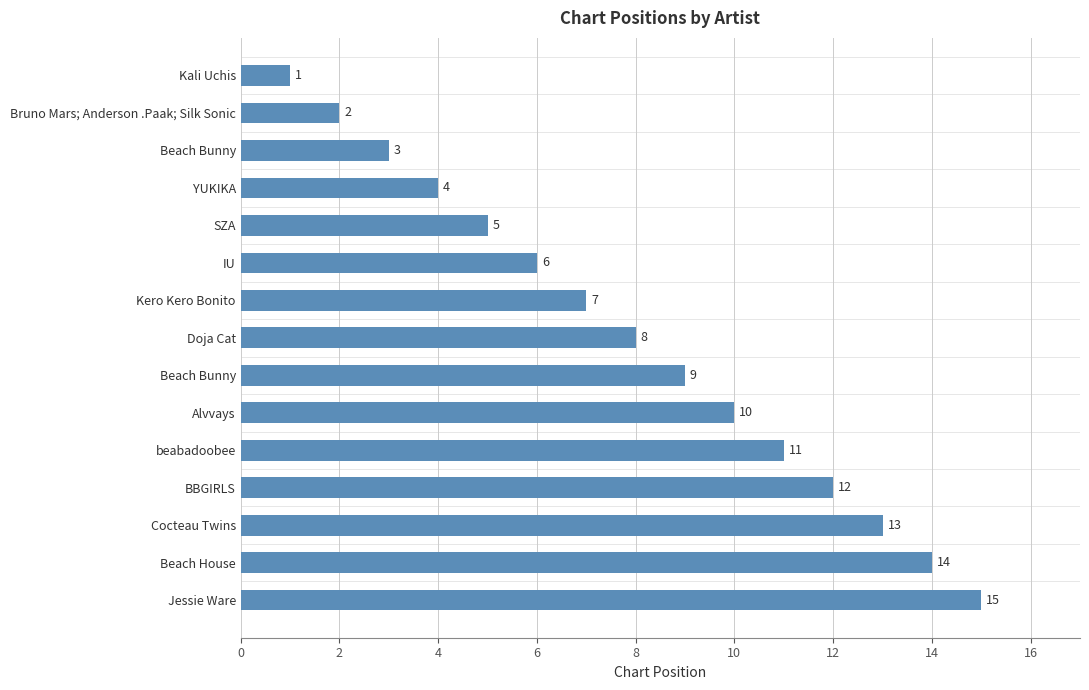

What is the difference between the maximum and second lowest values?

13